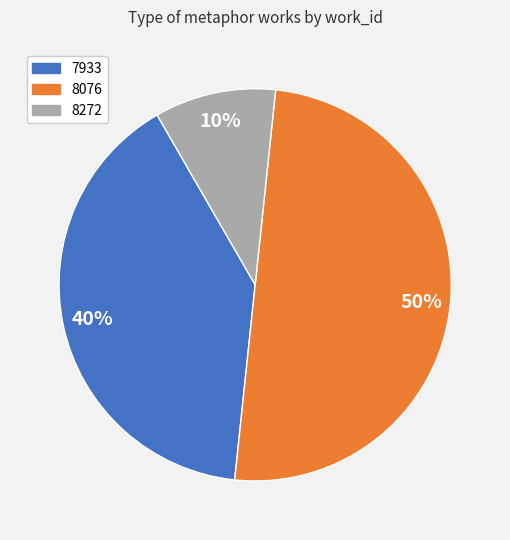

To the nearest percent, what percentage of the pie is 8272?

10%